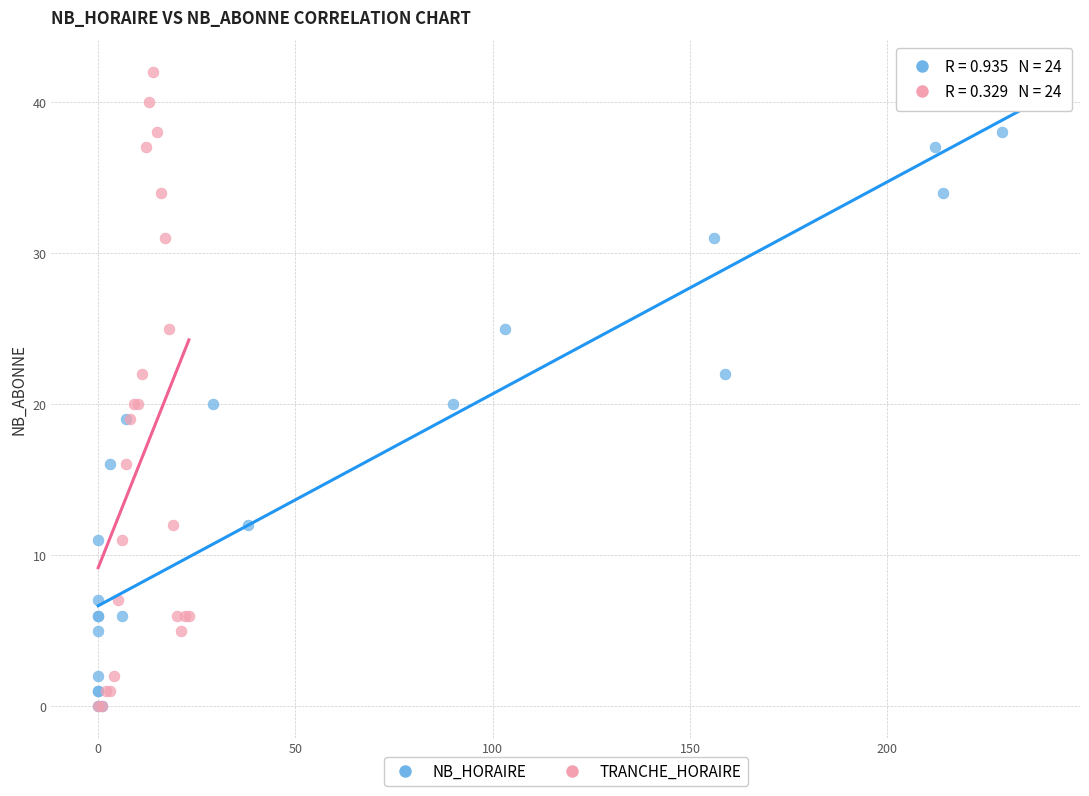

What are all the series names shown in the legend?

NB_HORAIRE, TRANCHE_HORAIRE